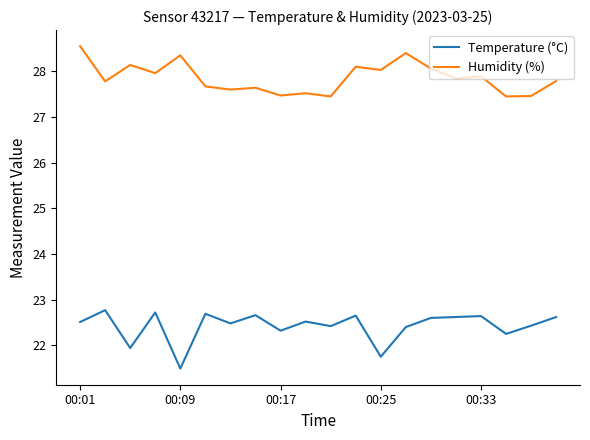

What is the difference between the maximum and minimum values in the Humidity (%) series?

1.1